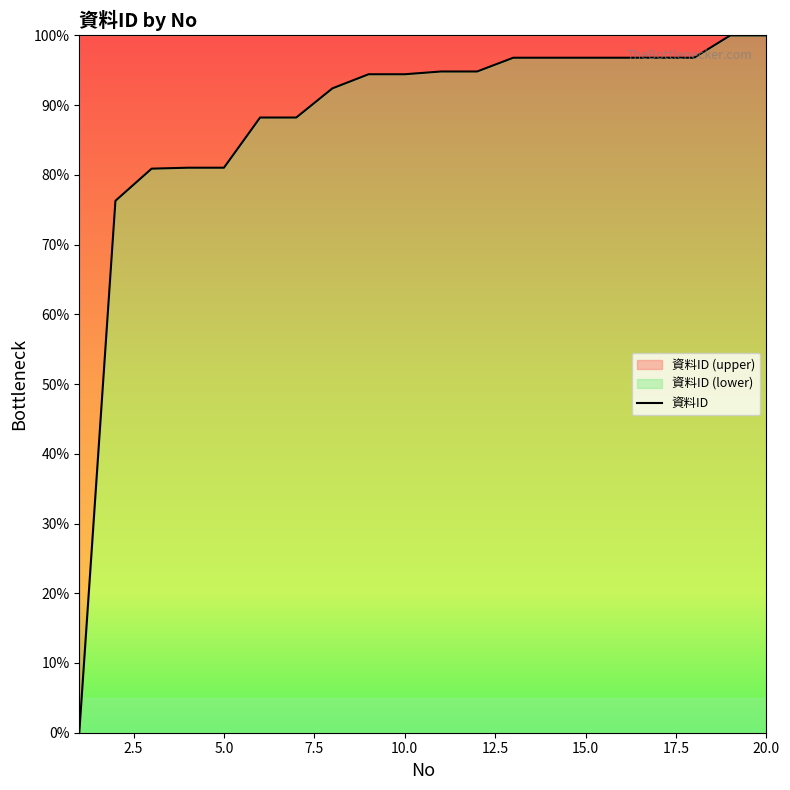

What is the difference between the second highest and minimum values?

100.0